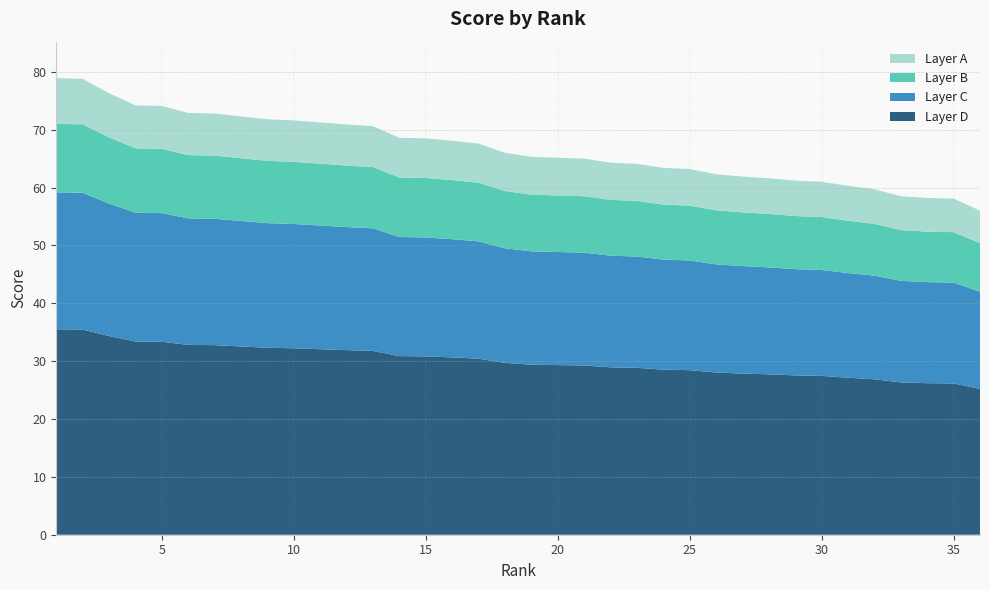

What is the lowest value of the Layer D series?

25.2